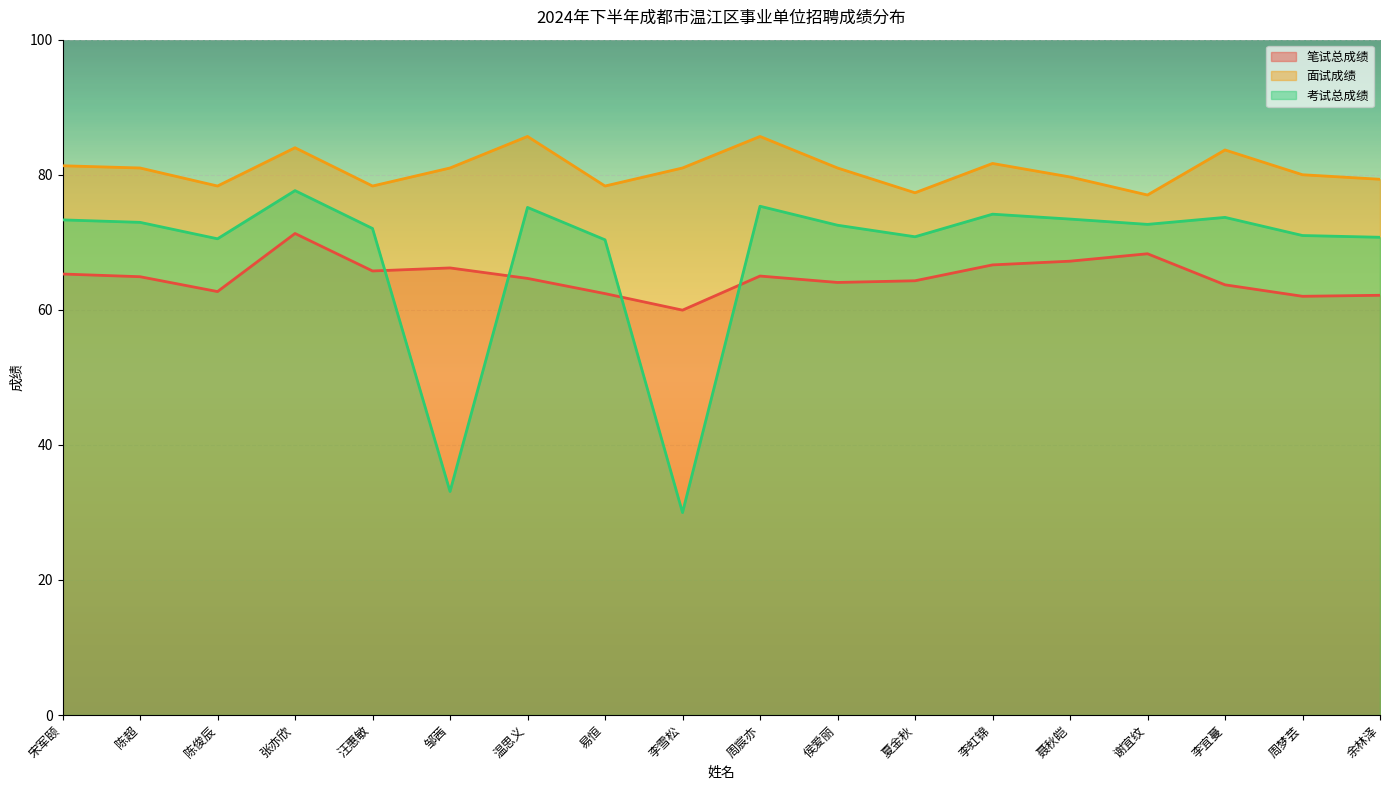

At which label does 考试总成绩 first exceed 72?

宋军颐